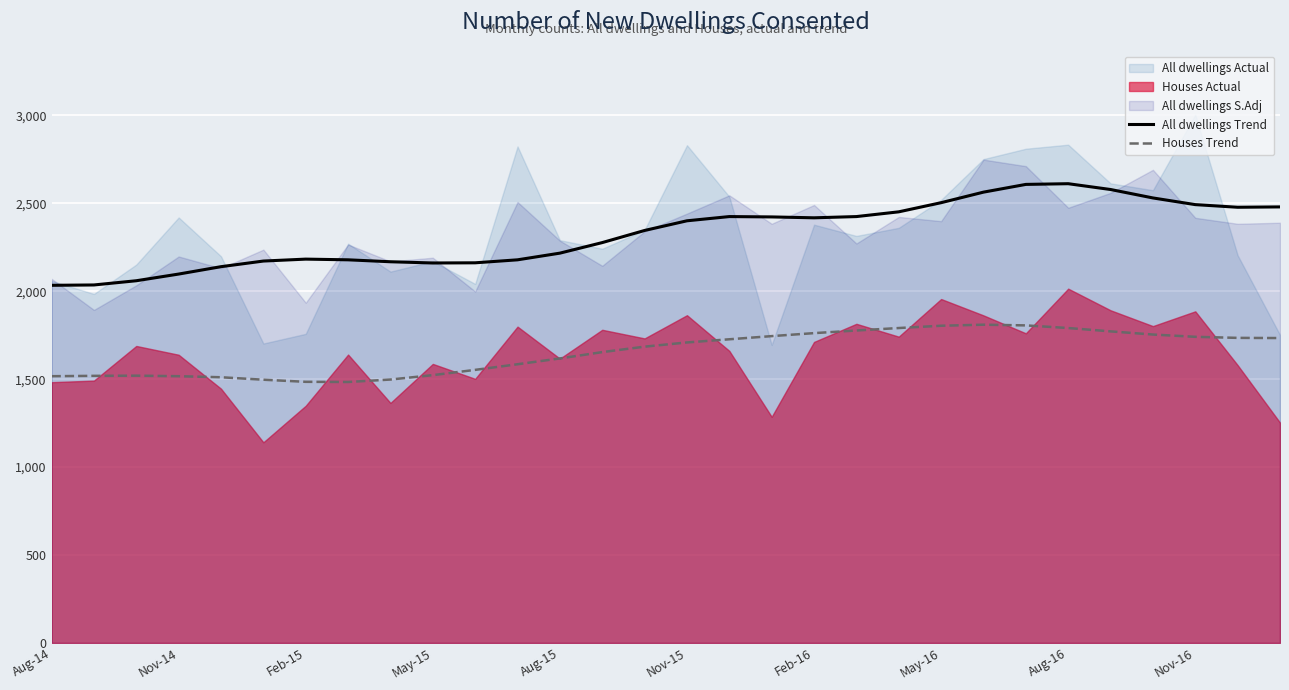

How many lines are shown in the chart?

2